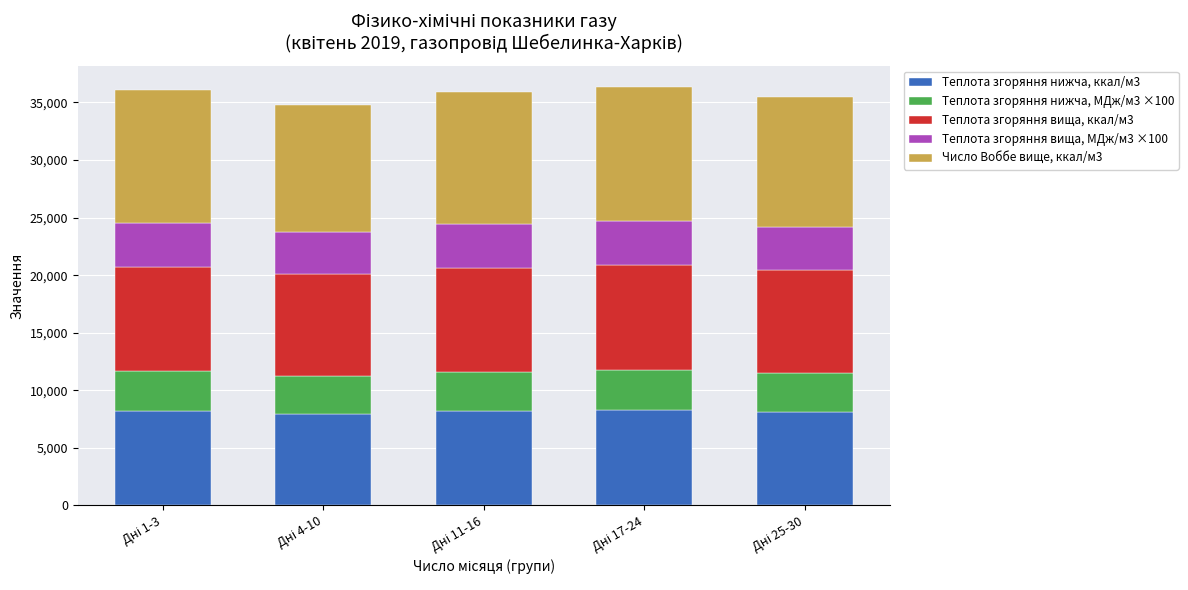

What is the average value of the Теплота згоряння нижча, ккал/м3 series?

8135.1